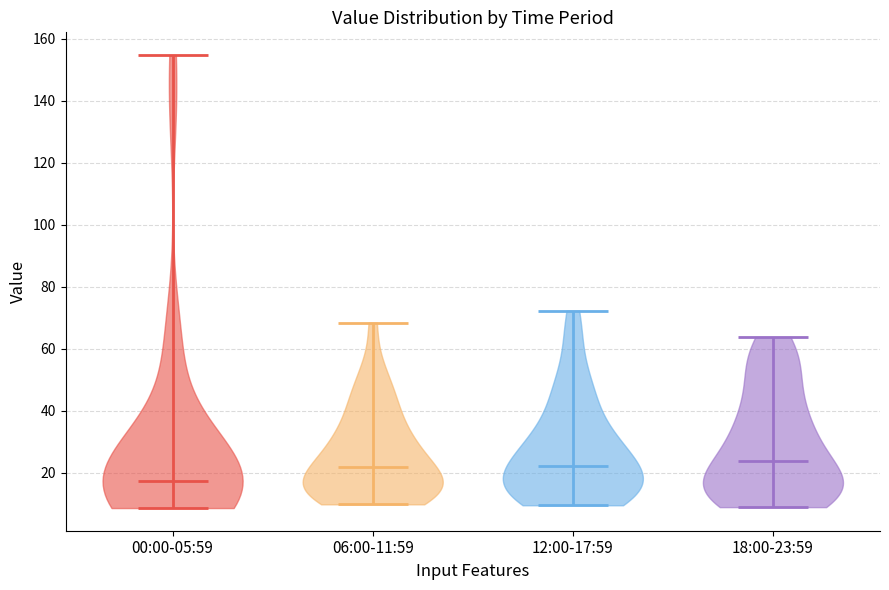

Reading left to right, read every violin against the y-axis: where its median line is, and the lowest and highest points it reaches. The values are not printed on the chart, so give them approximately, as read against the axis.

00:00-05:59: median line 18, lowest point 8, highest point 154
06:00-11:59: median line 22, lowest point 10, highest point 68
12:00-17:59: median line 22, lowest point 10, highest point 72
18:00-23:59: median line 24, lowest point 8, highest point 64